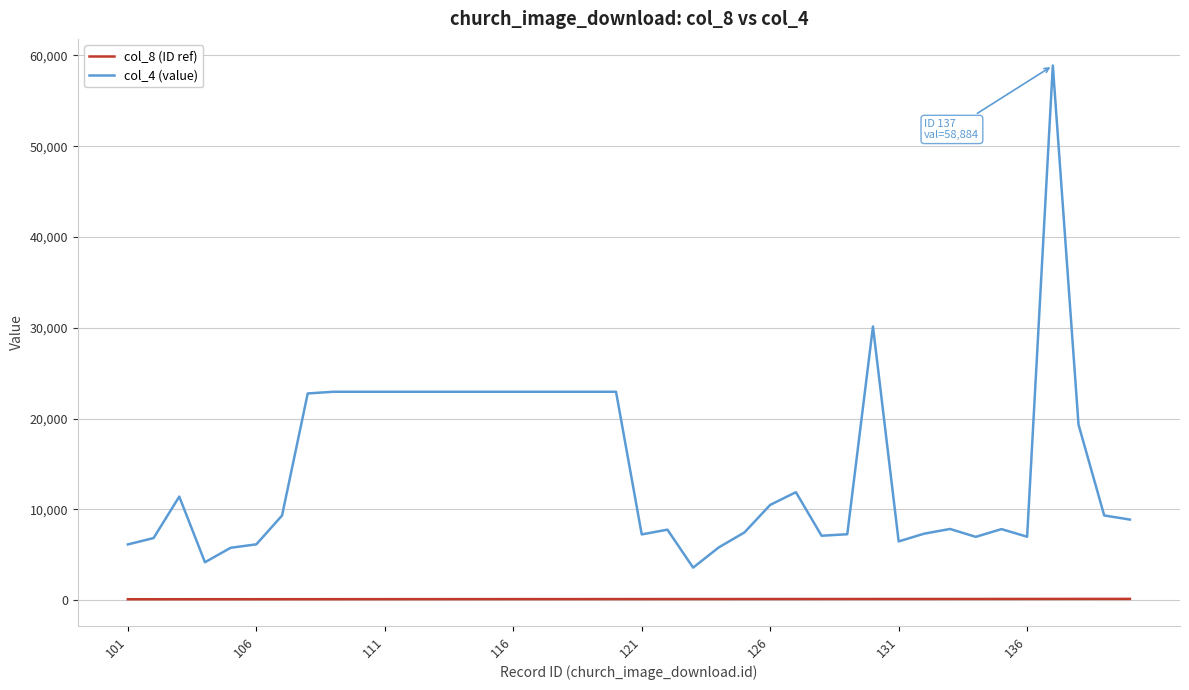

List the series in order of their peak value, highest first.

col_4 (value), col_8 (ID ref)